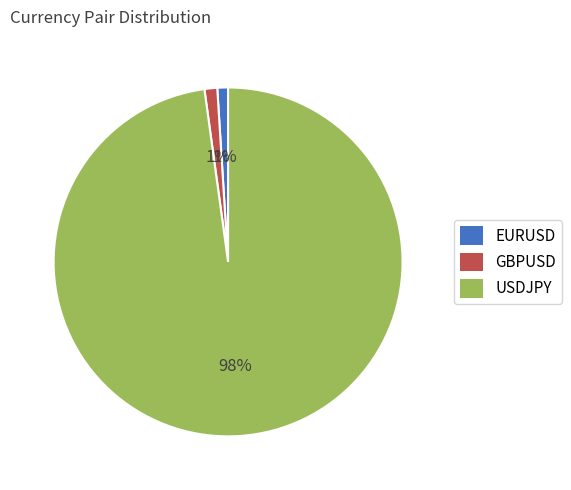

Does EURUSD account for over 50% of the chart?

No